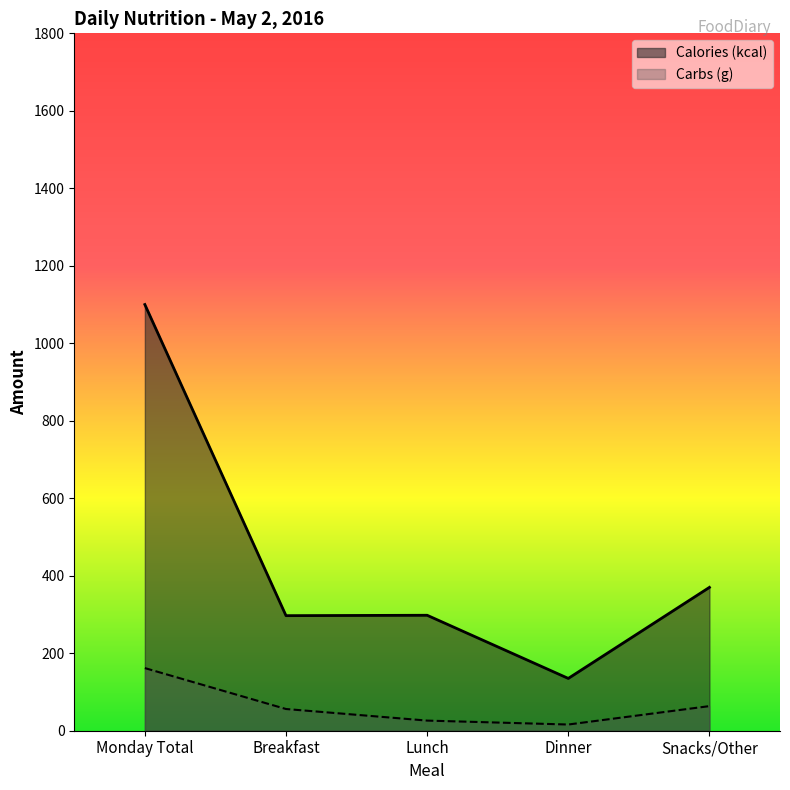

What is the sum of the Carbs (g) values at Dinner and Snacks/Other?

79.5